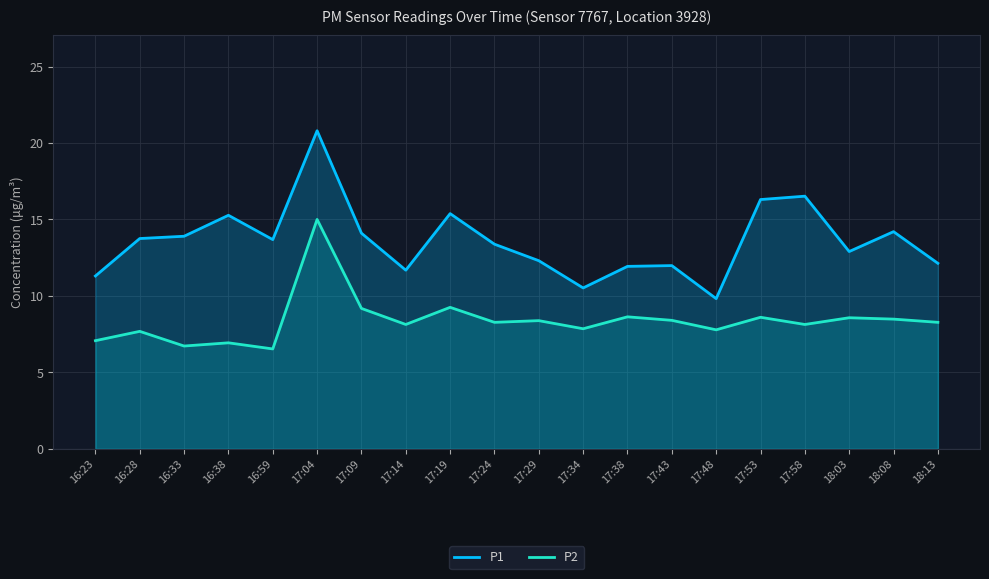

Reading right to left, transcribe all the data shown in this chart.

P1: 18:13=12.1	18:08=14.2	18:03=12.9	17:58=16.5	17:53=16.3	17:48=9.8	17:43=12.0	17:38=11.9	17:34=10.5	17:29=12.3	17:24=13.4	17:19=15.4	17:14=11.7	17:09=14.1	17:04=20.8	16:59=13.7	16:38=15.3	16:33=13.9	16:28=13.8	16:23=11.3
P2: 18:13=8.3	18:08=8.5	18:03=8.6	17:58=8.1	17:53=8.6	17:48=7.8	17:43=8.4	17:38=8.6	17:34=7.8	17:29=8.4	17:24=8.3	17:19=9.2	17:14=8.1	17:09=9.2	17:04=15.0	16:59=6.5	16:38=6.9	16:33=6.7	16:28=7.7	16:23=7.1